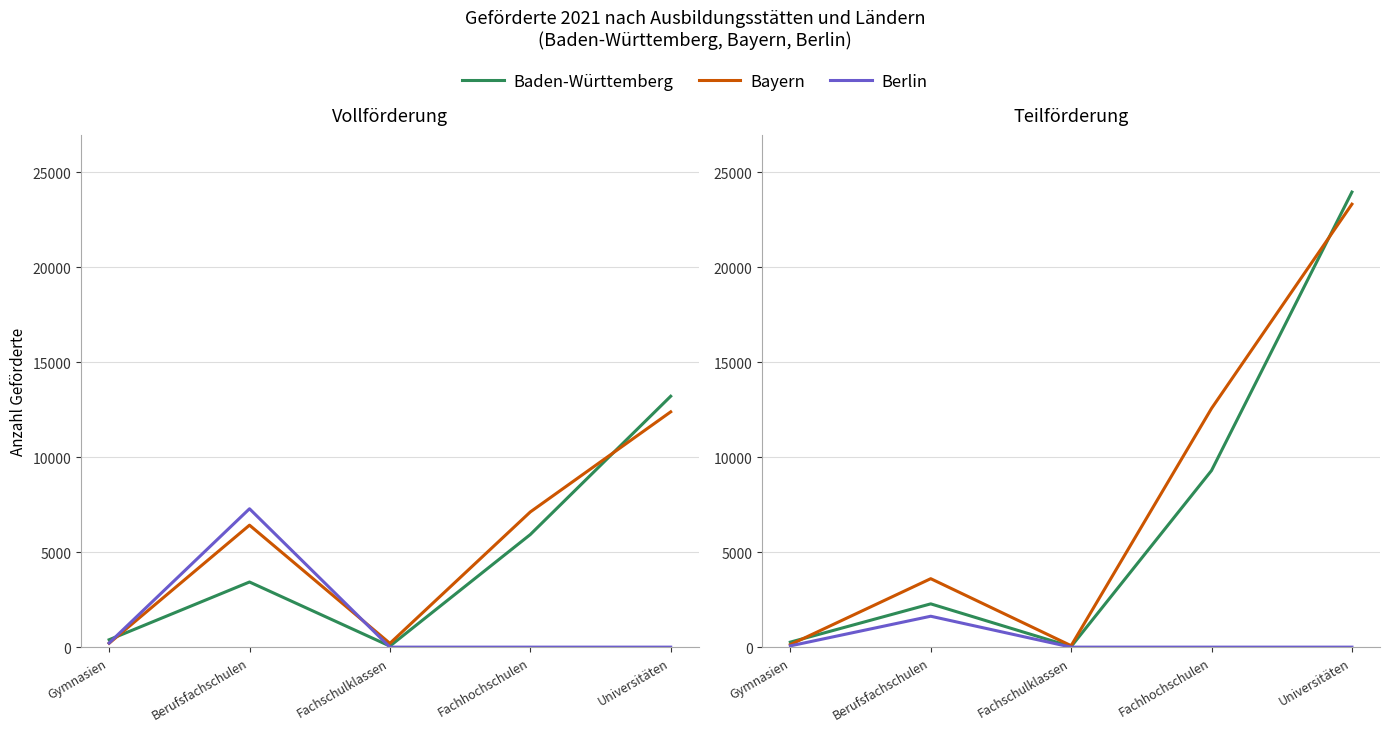

At which category does Bayern reach its first local peak?

Berufsfachschulen